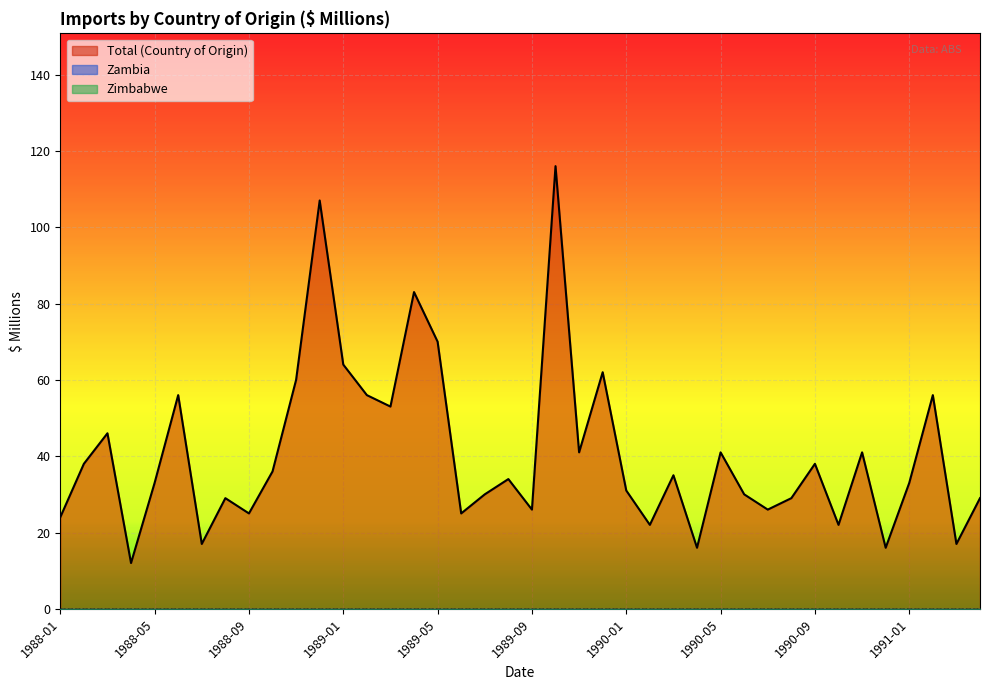

Reading right to left, list all the values displayed in this chart.

Total (Country of Origin): 1991-04=29	1991-03=17	1991-02=56	1991-01=33	1990-12=16	1990-11=41	1990-10=22	1990-09=38	1990-08=29	1990-07=26	1990-06=30	1990-05=41	1990-04=16	1990-03=35	1990-02=22	1990-01=31	1989-12=62	1989-11=41	1989-10=116	1989-09=26	1989-08=34	1989-07=30	1989-06=25	1989-05=70	1989-04=83	1989-03=53	1989-02=56	1989-01=64	1988-12=107	1988-11=60	1988-10=36	1988-09=25	1988-08=29	1988-07=17	1988-06=56	1988-05=33	1988-04=12	1988-03=46	1988-02=38	1988-01=24
Zambia: 1991-04=0	1991-03=0	1991-02=0	1991-01=0	1990-12=0	1990-11=0	1990-10=0	1990-09=0	1990-08=0	1990-07=0	1990-06=0	1990-05=0	1990-04=0	1990-03=0	1990-02=0	1990-01=0	1989-12=0	1989-11=0	1989-10=0	1989-09=0	1989-08=0	1989-07=0	1989-06=0	1989-05=0	1989-04=0	1989-03=0	1989-02=0	1989-01=0	1988-12=0	1988-11=0	1988-10=0	1988-09=0	1988-08=0	1988-07=0	1988-06=0	1988-05=0	1988-04=0	1988-03=0	1988-02=0	1988-01=0
Zimbabwe: 1991-04=0	1991-03=0	1991-02=0	1991-01=0	1990-12=0	1990-11=0	1990-10=0	1990-09=0	1990-08=0	1990-07=0	1990-06=0	1990-05=0	1990-04=0	1990-03=0	1990-02=0	1990-01=0	1989-12=0	1989-11=0	1989-10=0	1989-09=0	1989-08=0	1989-07=0	1989-06=0	1989-05=0	1989-04=0	1989-03=0	1989-02=0	1989-01=0	1988-12=0	1988-11=0	1988-10=0	1988-09=0	1988-08=0	1988-07=0	1988-06=0	1988-05=0	1988-04=0	1988-03=0	1988-02=0	1988-01=0